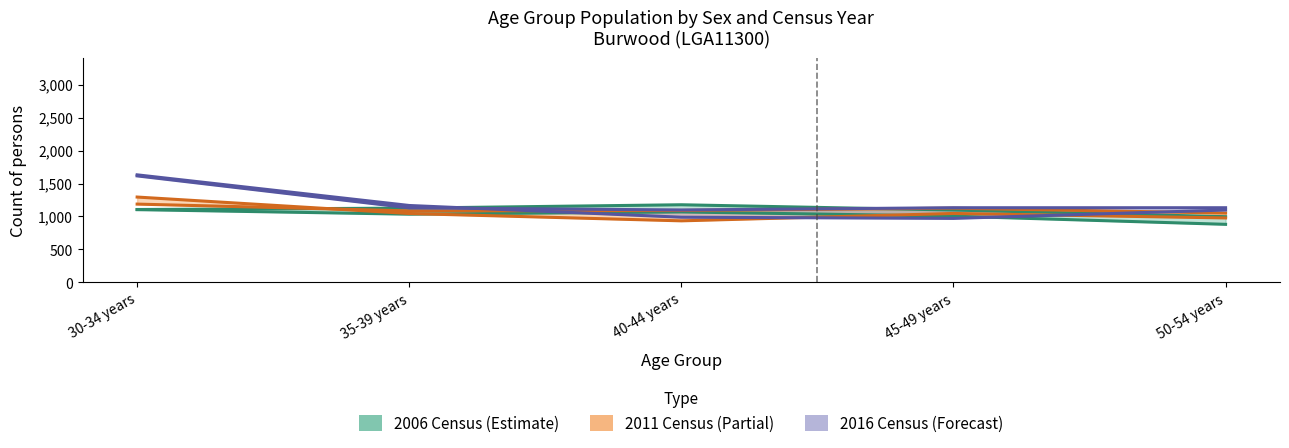

In Females 2016, how many points are lower than both neighbors (excluding endpoints)?

1